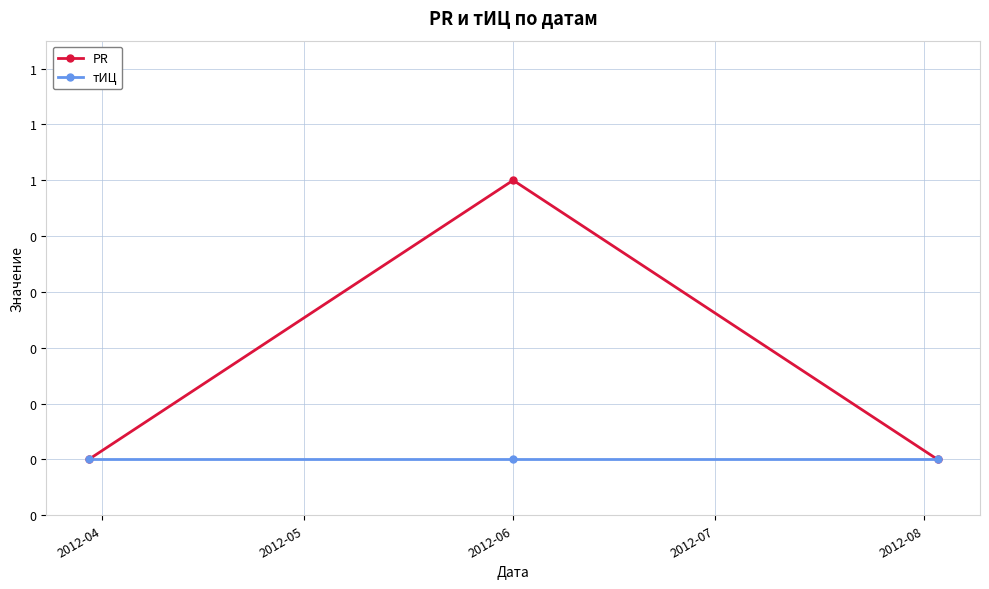

Does the chart have visible grid lines?

Yes